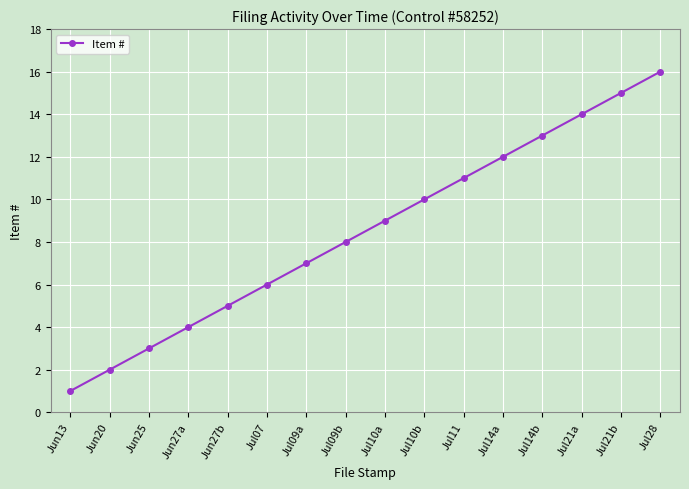

How many lines are shown in the chart?

1